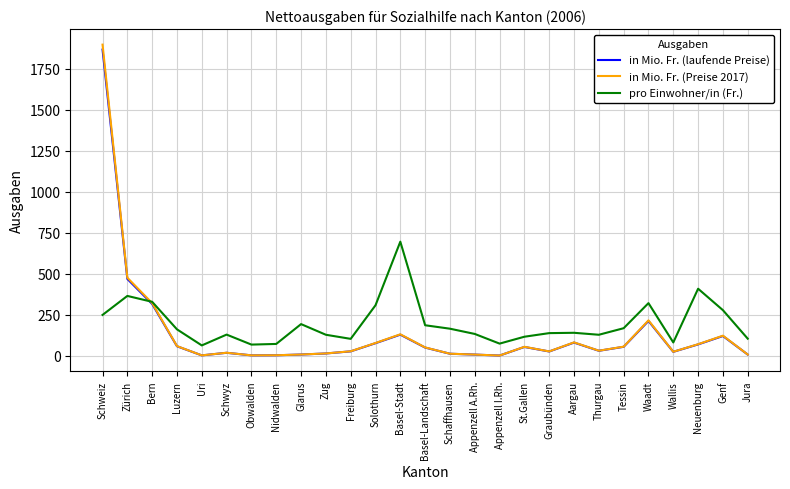

The pro Einwohner/in (Fr.) series shows 123.7 at Neuenburg. True or false?

False